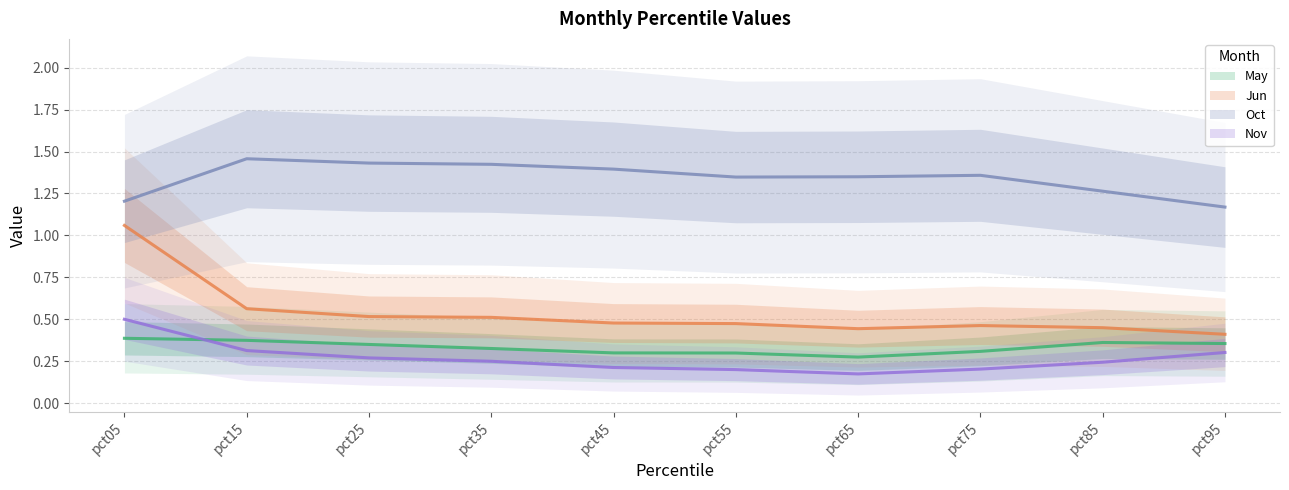

What is the average value of the May series?

0.3